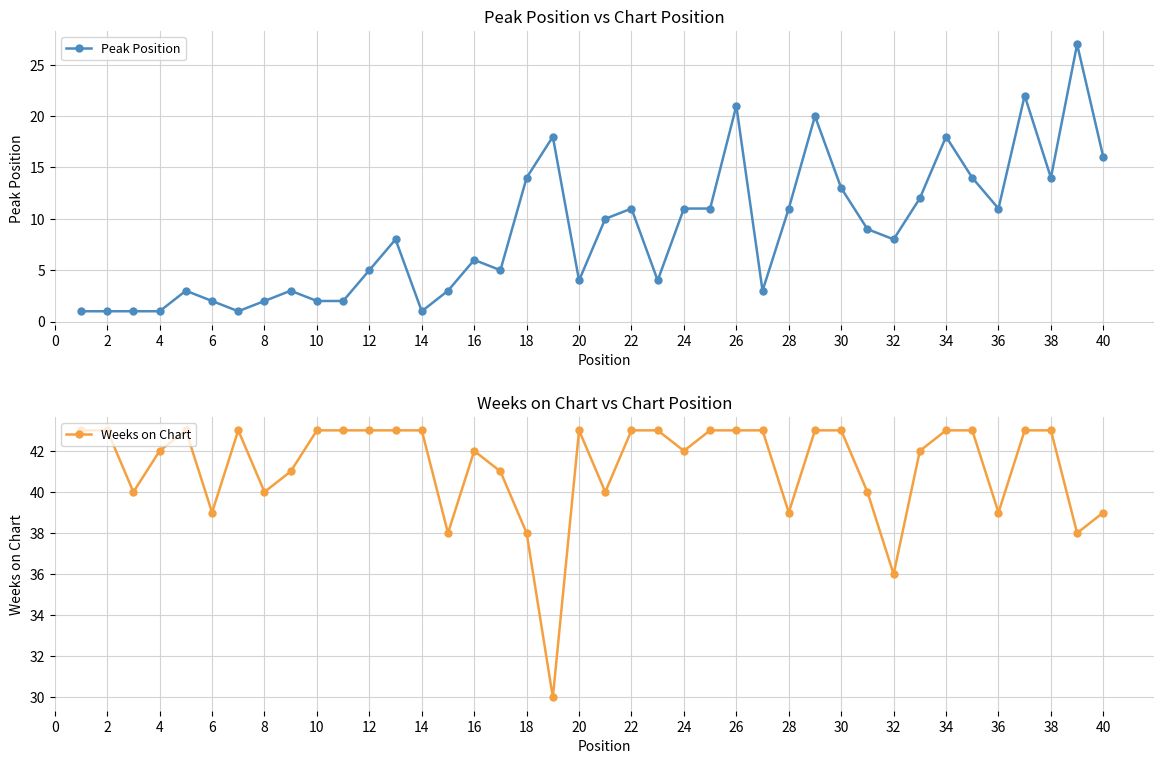

What is the greatest value displayed?

43